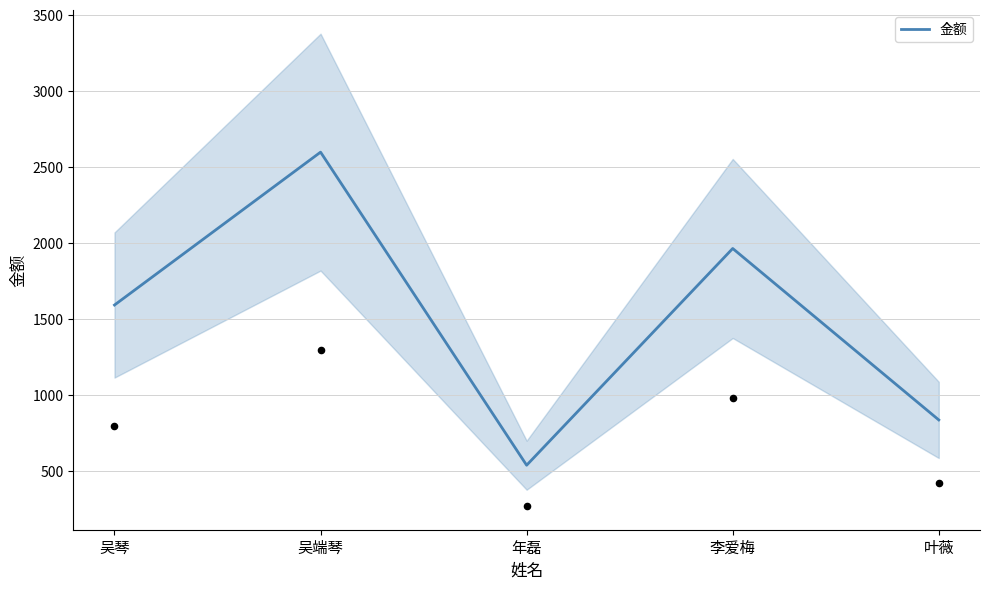

Which has a higher value, 李爱梅 or 叶薇?

李爱梅